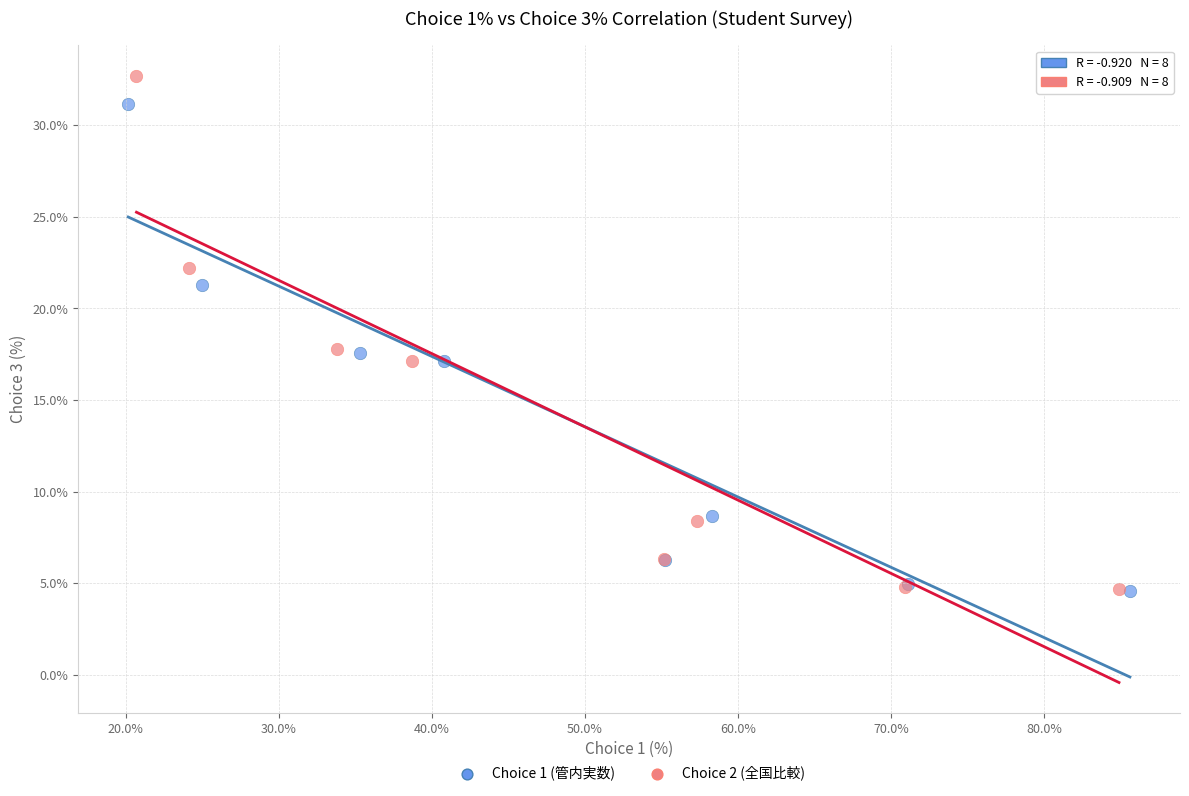

Which series has the widest spread of Y values?

Choice 2 (全国比較)